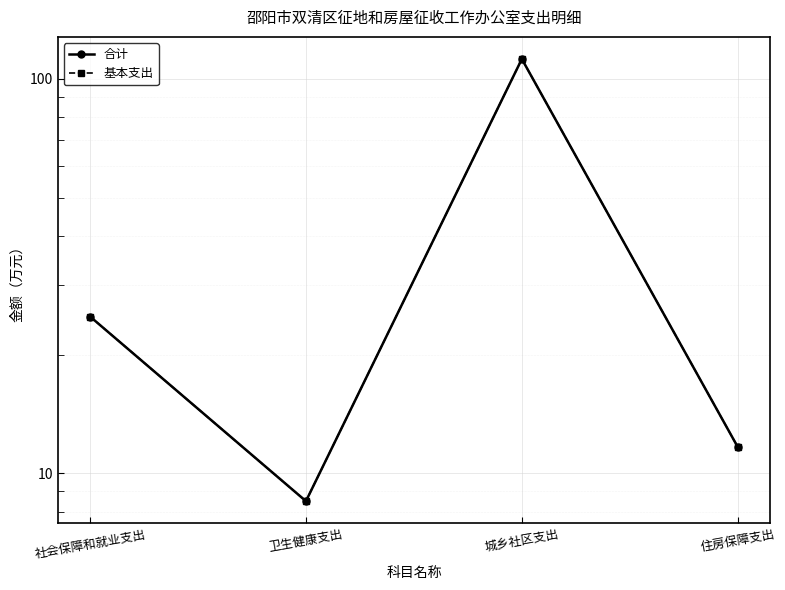

What is the value of the 合计 point at the 3rd from the left?

112.3